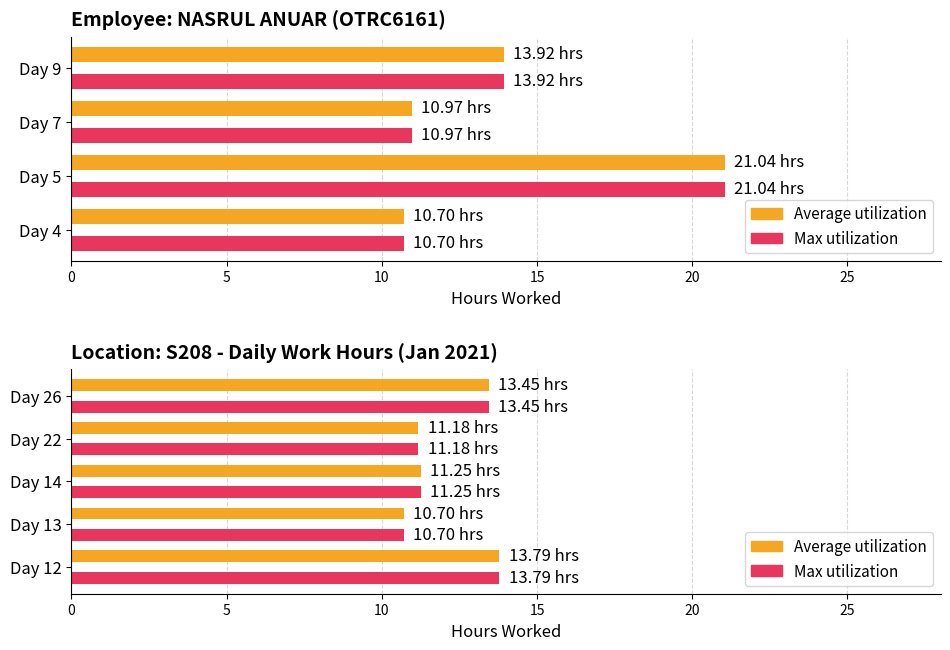

How many data points in Max utilization are above 11?

4